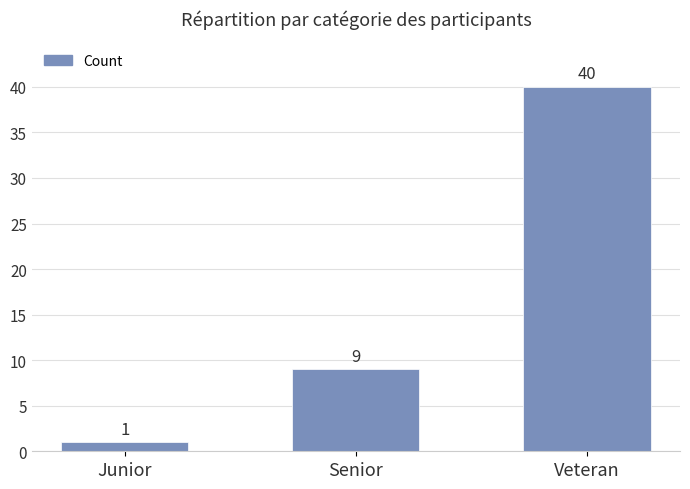

Reading left to right, transcribe all the data shown in this chart.

Junior=1	Senior=9	Veteran=40